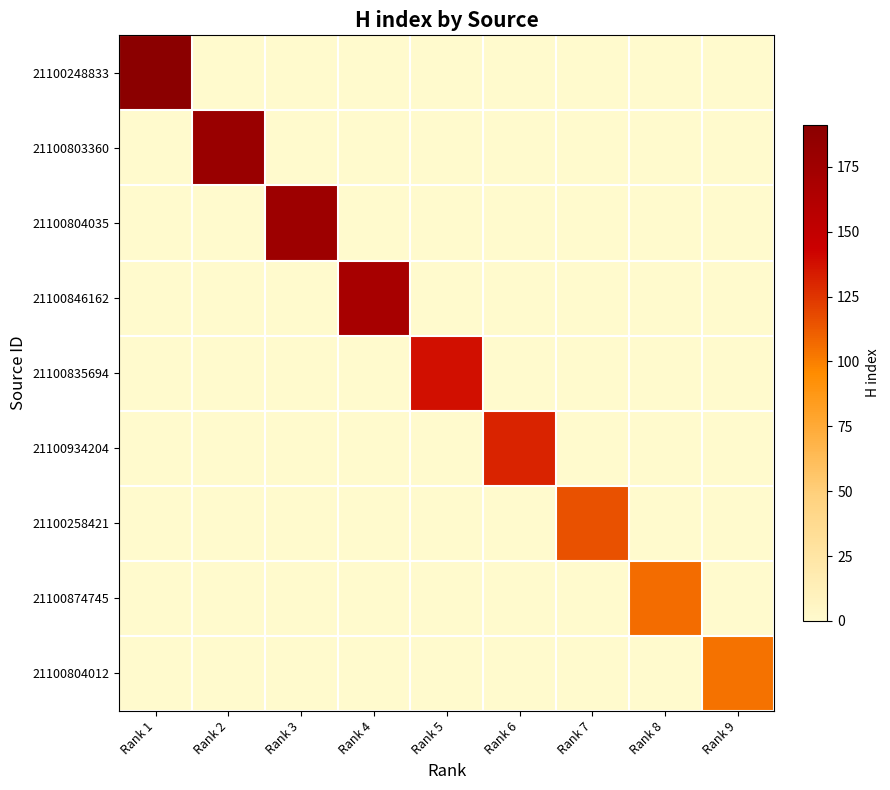

At which category is the sum across all series the highest?

Rank 1